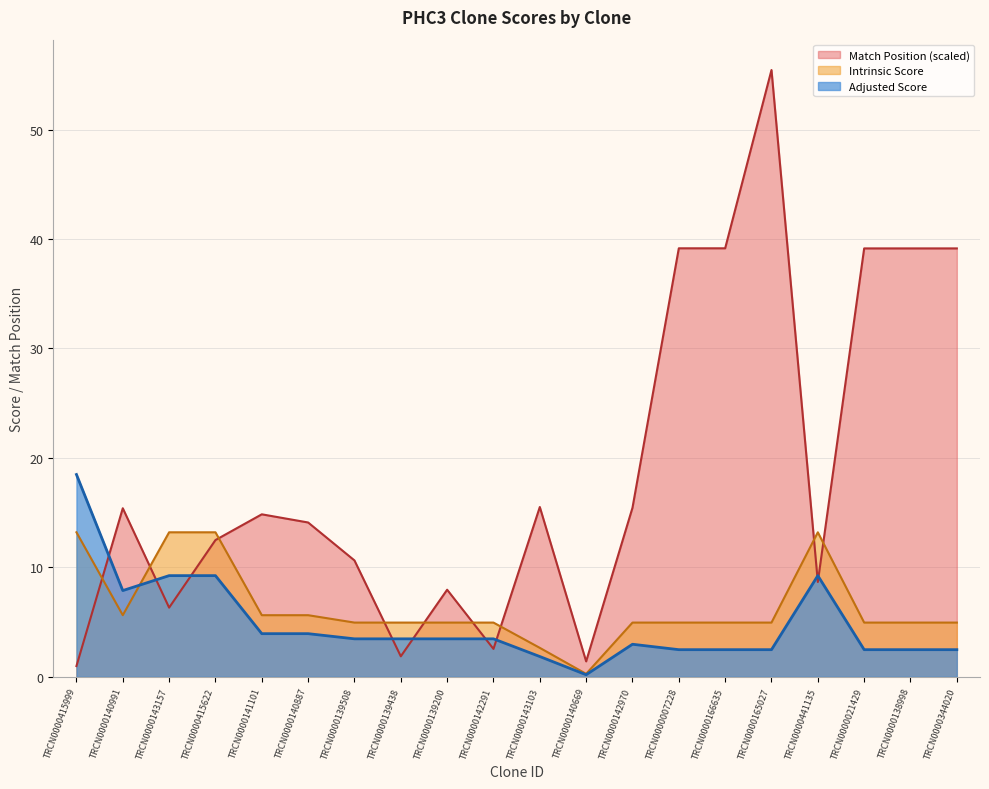

Reading left to right, extract all data points from this chart.

Match Position: TRCN0000415999=1.0	TRCN0000140991=15.4	TRCN0000143157=6.3	TRCN0000415622=12.5	TRCN0000141101=14.8	TRCN0000140887=14.1	TRCN0000139508=10.6	TRCN0000139438=1.9	TRCN0000139200=8.0	TRCN0000142291=2.5	TRCN0000143103=15.5	TRCN0000140669=1.4	TRCN0000142970=15.4	TRCN0000007228=39.1	TRCN0000166635=39.1	TRCN0000165027=55.4	TRCN0000441135=8.7	TRCN0000021429=39.1	TRCN0000138998=39.1	TRCN0000344020=39.1
Adjusted Score: TRCN0000415999=18.5	TRCN0000140991=7.9	TRCN0000143157=9.2	TRCN0000415622=9.2	TRCN0000141101=3.9	TRCN0000140887=3.9	TRCN0000139508=3.5	TRCN0000139438=3.5	TRCN0000139200=3.5	TRCN0000142291=3.5	TRCN0000143103=1.8	TRCN0000140669=0.2	TRCN0000142970=3.0	TRCN0000007228=2.5	TRCN0000166635=2.5	TRCN0000165027=2.5	TRCN0000441135=9.2	TRCN0000021429=2.5	TRCN0000138998=2.5	TRCN0000344020=2.5
Intrinsic Score: TRCN0000415999=13.2	TRCN0000140991=5.6	TRCN0000143157=13.2	TRCN0000415622=13.2	TRCN0000141101=5.6	TRCN0000140887=5.6	TRCN0000139508=5.0	TRCN0000139438=5.0	TRCN0000139200=5.0	TRCN0000142291=5.0	TRCN0000143103=2.6	TRCN0000140669=0.3	TRCN0000142970=5.0	TRCN0000007228=5.0	TRCN0000166635=5.0	TRCN0000165027=5.0	TRCN0000441135=13.2	TRCN0000021429=5.0	TRCN0000138998=5.0	TRCN0000344020=5.0